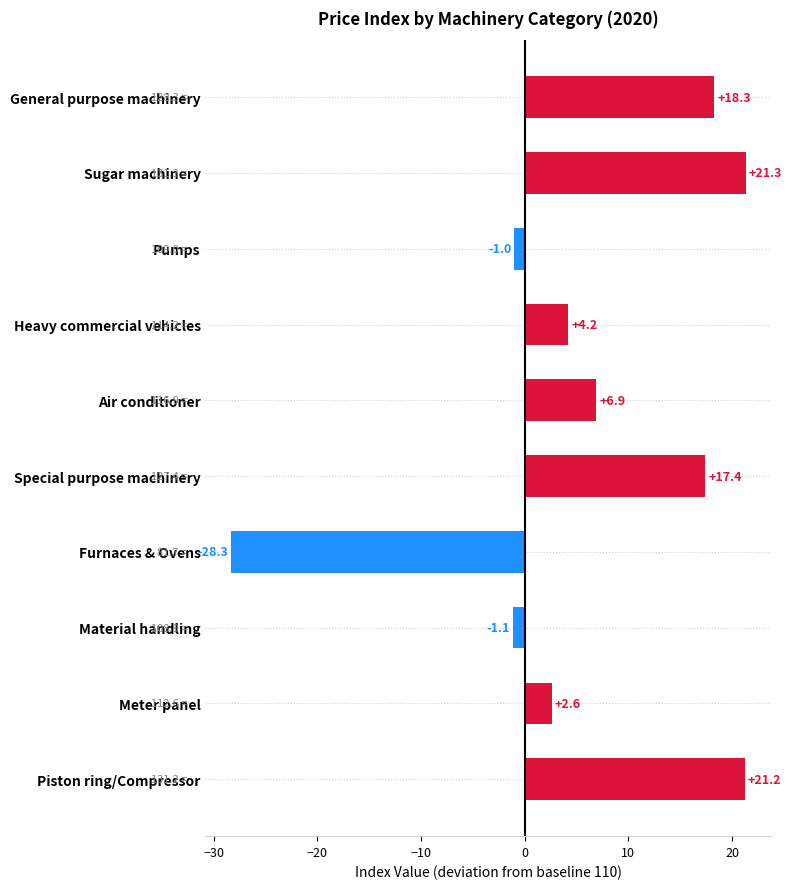

How many positive values are there?

7